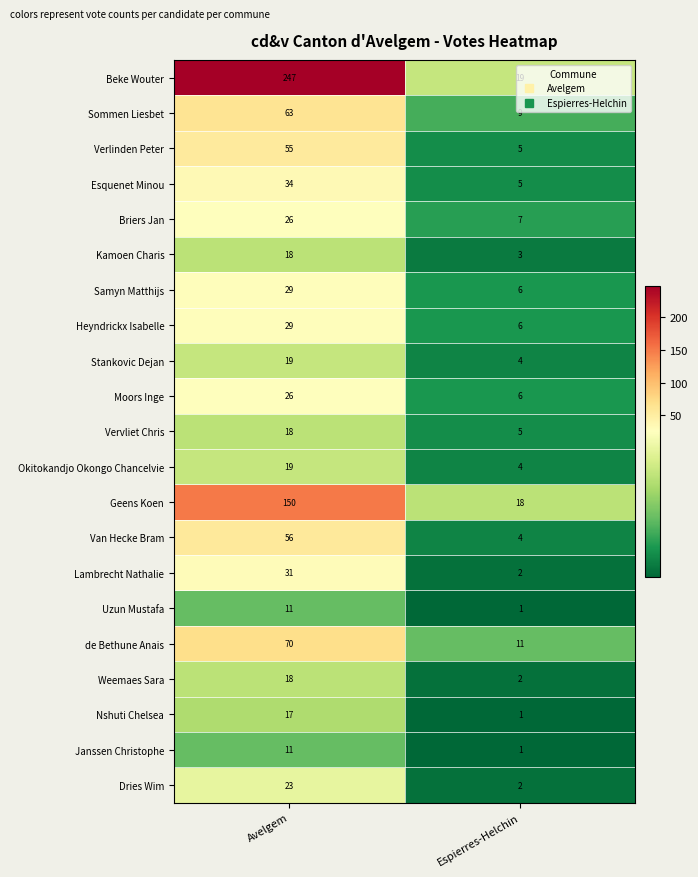

Where is Dries Wim nearest to the value 12?

Espierres-Helchin